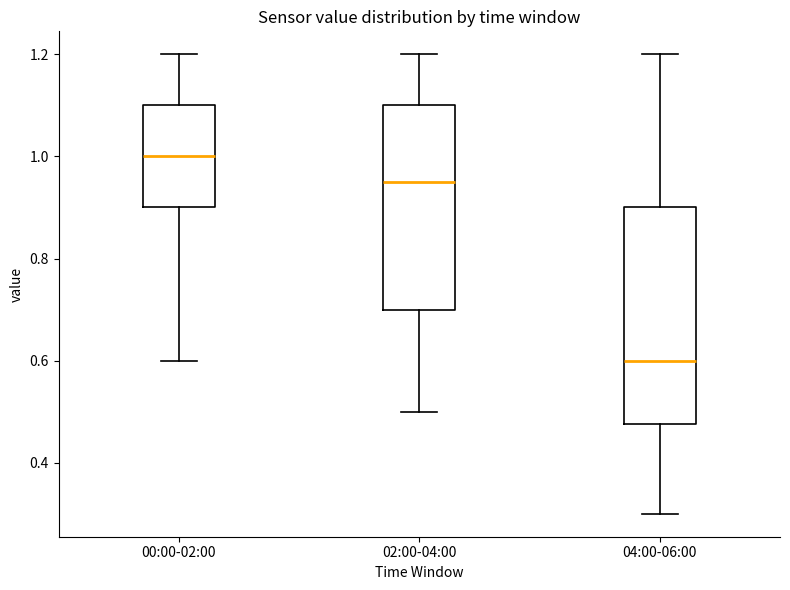

Reading left to right, transcribe this box plot: for each box, give where its median line is, the range the box spans, and where its two whiskers end, as read against the y-axis. The values are not printed on the chart, so give them approximately, as read against the axis.

00:00-02:00: median 1.00, box 0.90 to 1.10, whiskers 0.60 to 1.20
02:00-04:00: median 0.96, box 0.70 to 1.10, whiskers 0.50 to 1.20
04:00-06:00: median 0.60, box 0.48 to 0.90, whiskers 0.30 to 1.20